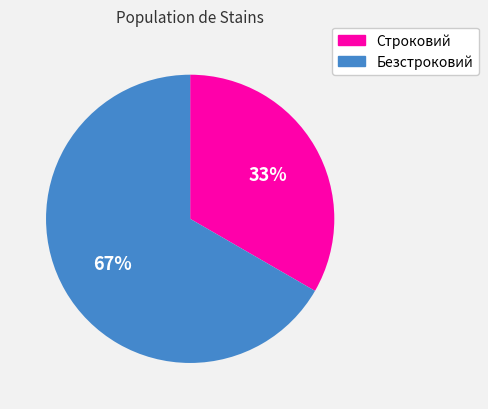

To the nearest percent, what percentage of the pie is Строковий?

33%